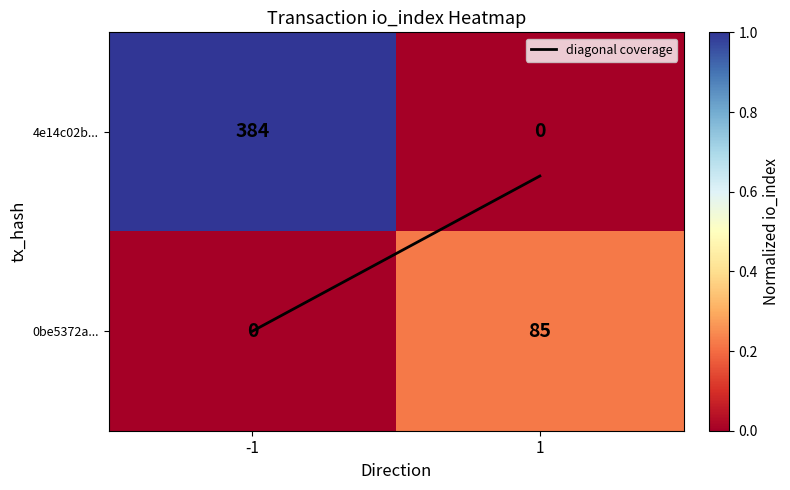

Reading right to left, extract all data points from this chart.

4e14c02b...: 1=0	-1=384
0be5372a...: 1=85	-1=0